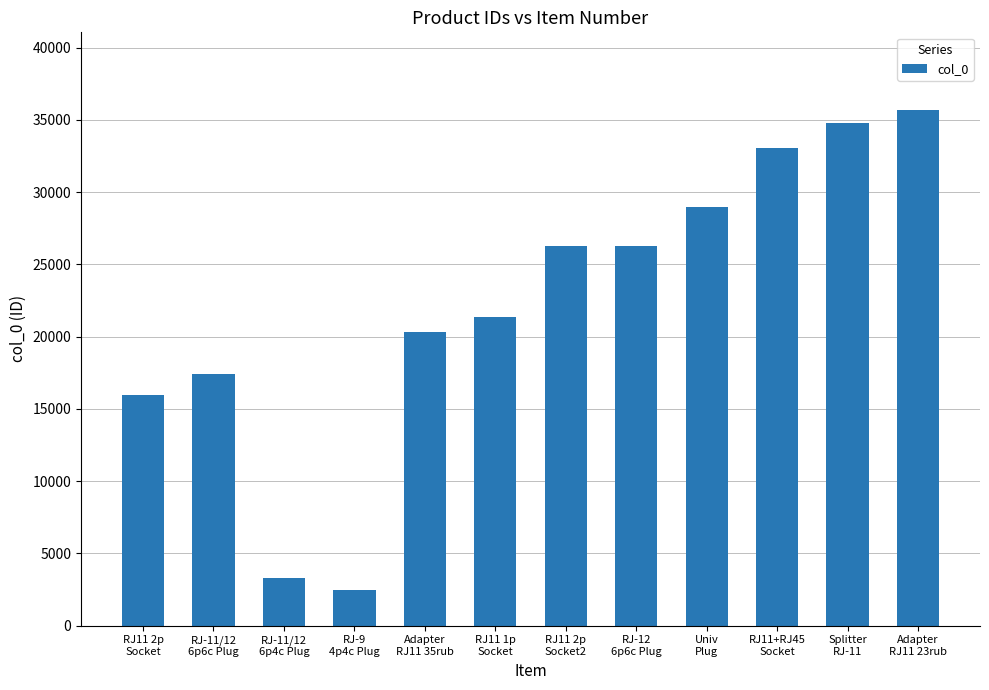

What is the smallest value displayed?

2431